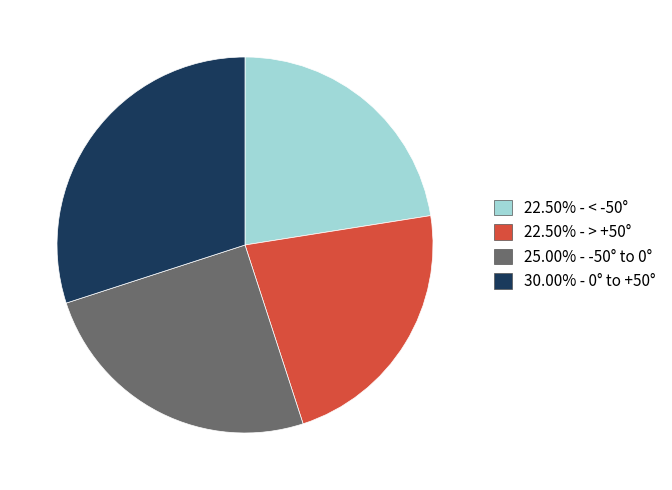

Does any single category account for the majority?

No